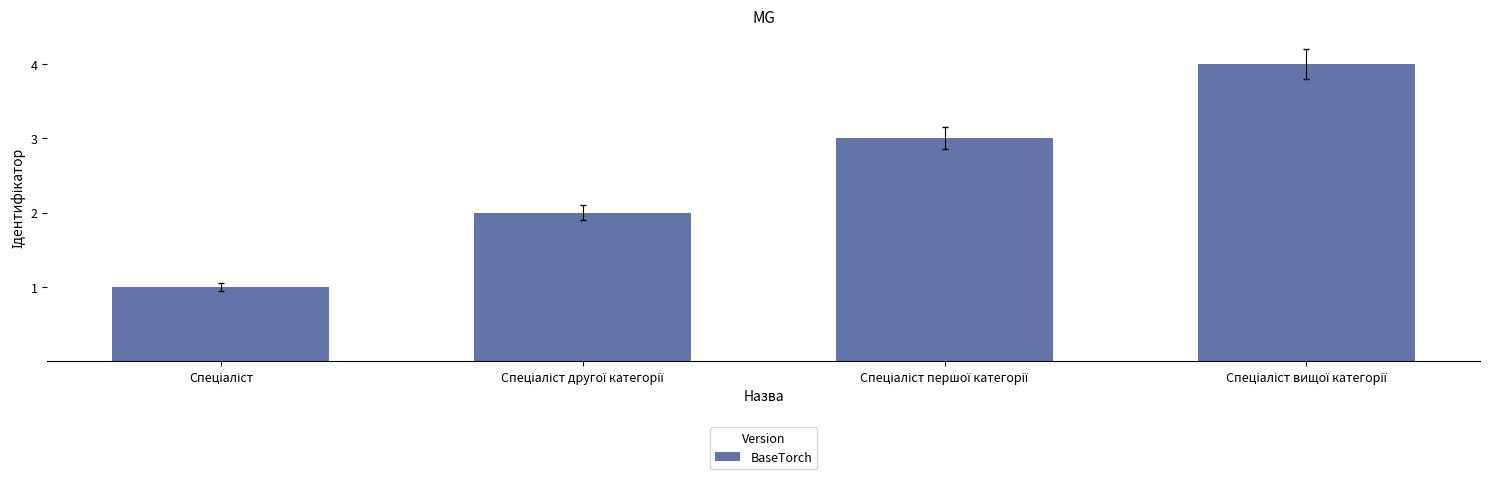

What is the maximum value shown in the chart?

4